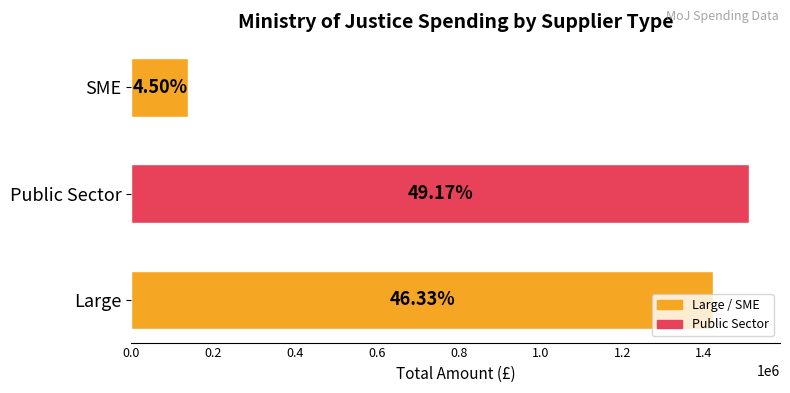

Are the bars horizontal?

Yes